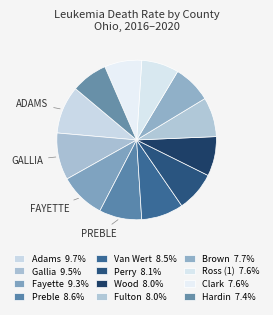

True or false: Van Wert accounts for 1% of the total.

False